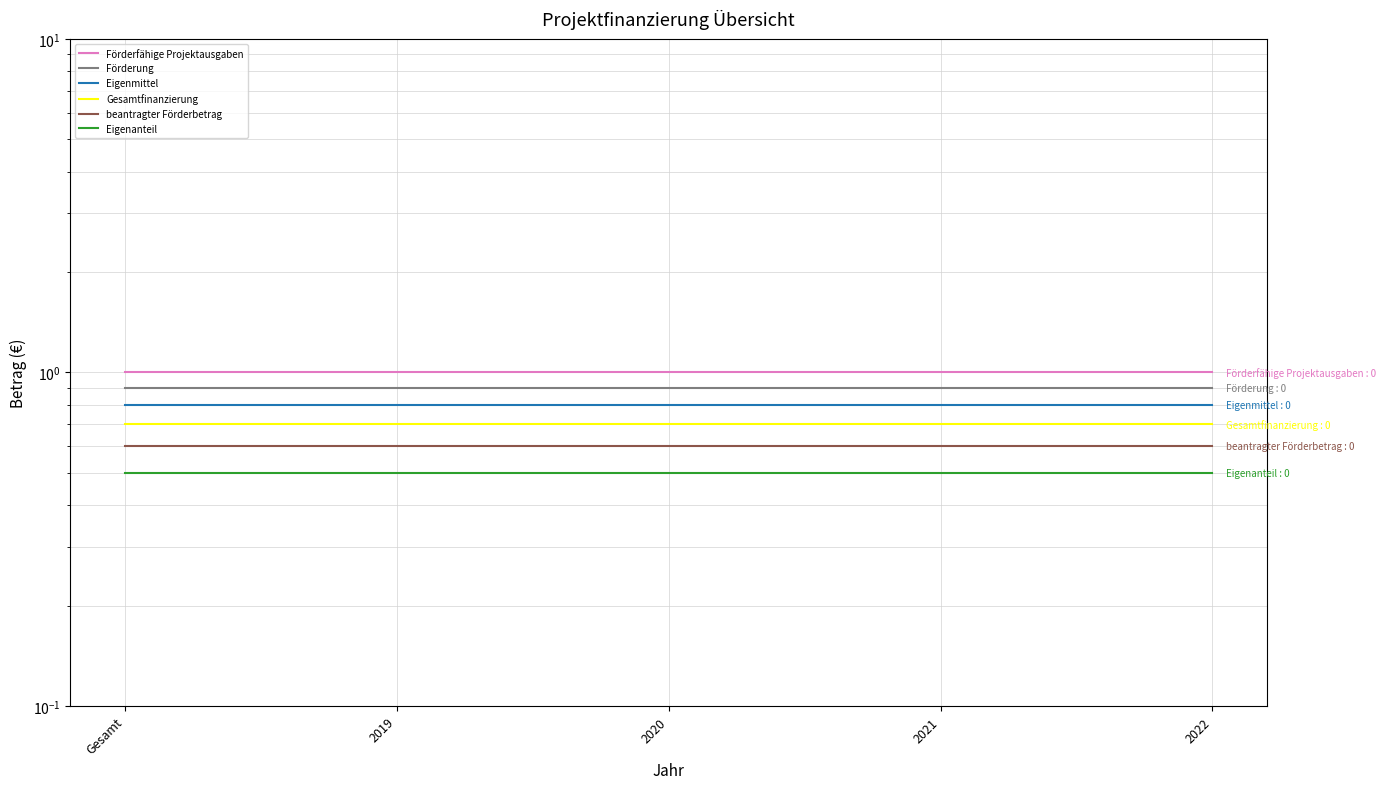

True or false: Förderung and beantragter Förderbetrag intersect in this chart.

False